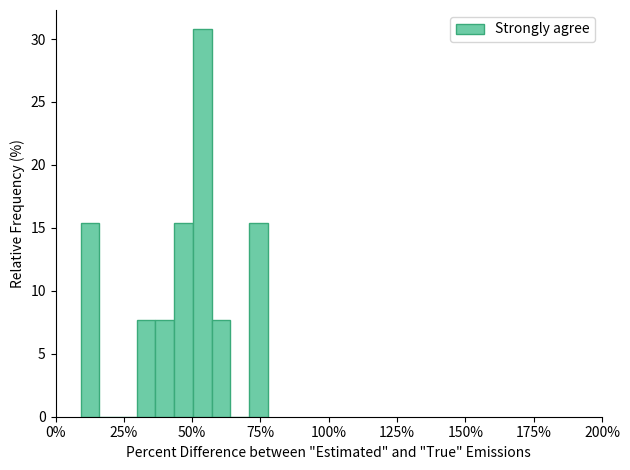

Around what value on the x-axis is the tallest bar? Give the approximate position of its centre, as read against the axis.

55